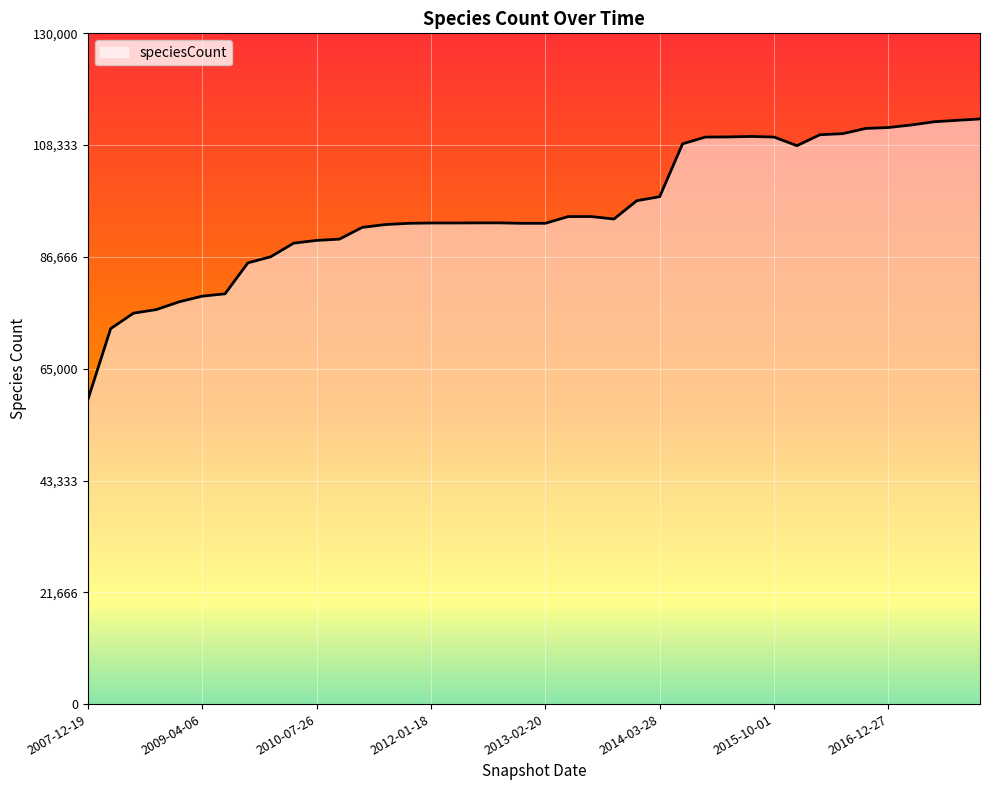

What is the maximum value shown in the chart?

113403